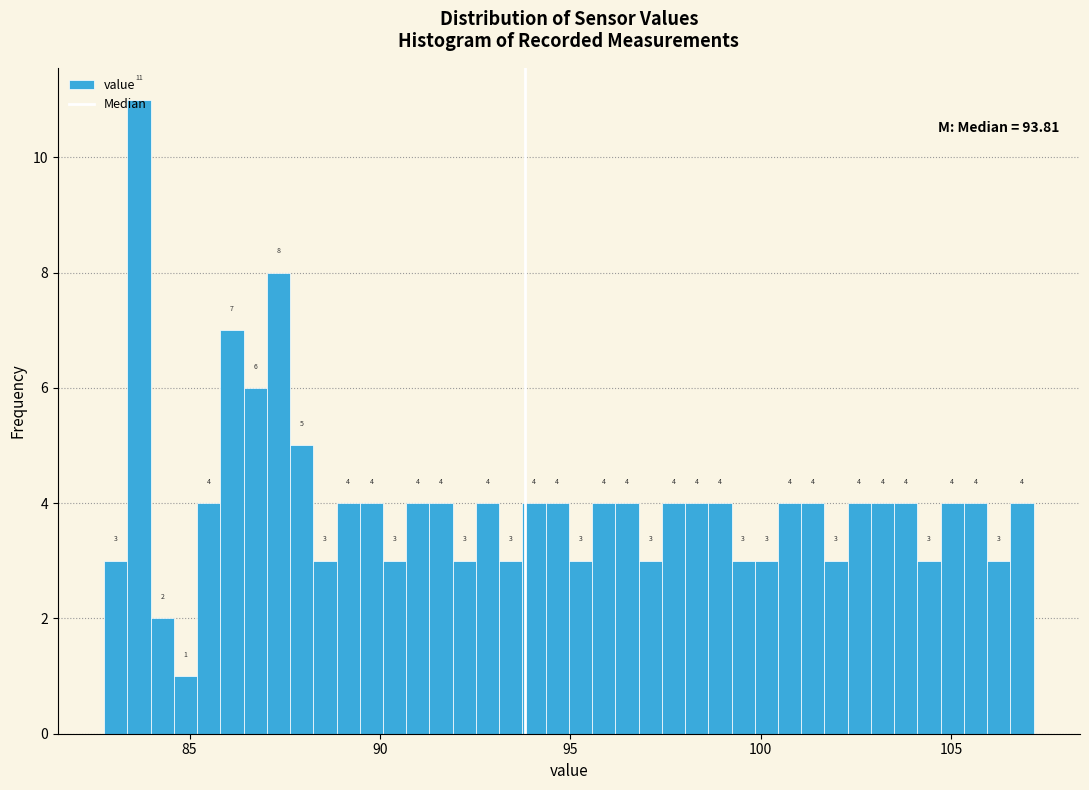

Around what value on the x-axis is the tallest bar? Give the approximate position of its centre, as read against the axis.

83.5